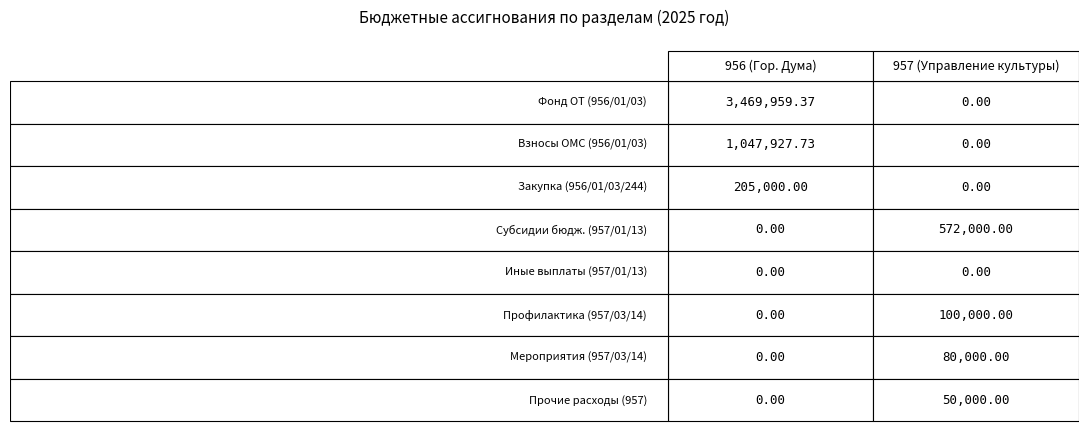

Which series has the largest total across all categories?

956